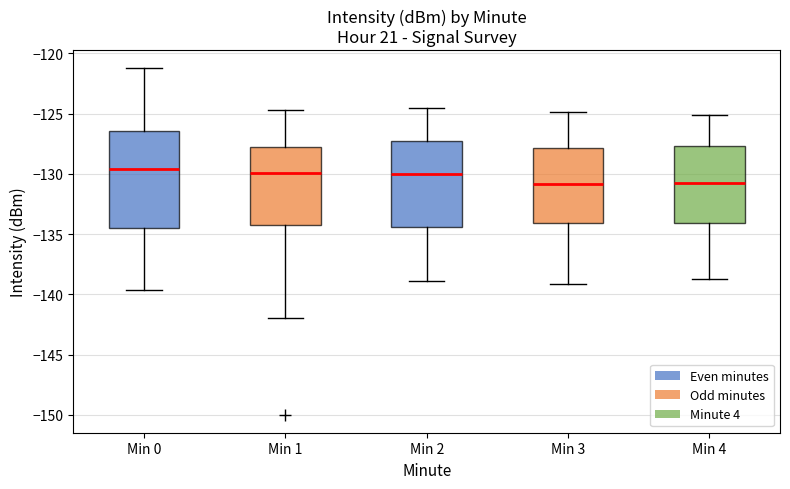

Reading left to right, transcribe this box plot: for each box, give where its median line is, the range the box spans, and where its two whiskers end, as read against the y-axis. The values are not printed on the chart, so give them approximately, as read against the axis.

Min 0: median -129.5, box -134.5 to -126.5, whiskers -139.5 to -121.0
Min 1: median -130.0, box -134.0 to -127.5, whiskers -142.0 to -124.5
Min 2: median -130.0, box -134.5 to -127.0, whiskers -139.0 to -124.5
Min 3: median -131.0, box -134.0 to -128.0, whiskers -139.0 to -125.0
Min 4: median -130.5, box -134.0 to -127.5, whiskers -138.5 to -125.0